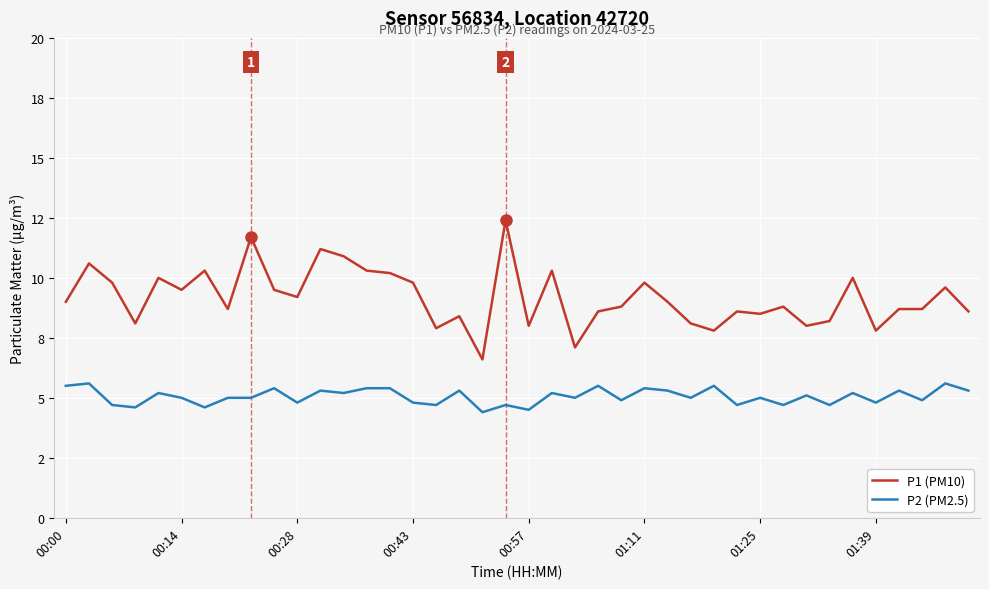

Does the chart display data point markers on the line(s)?

No